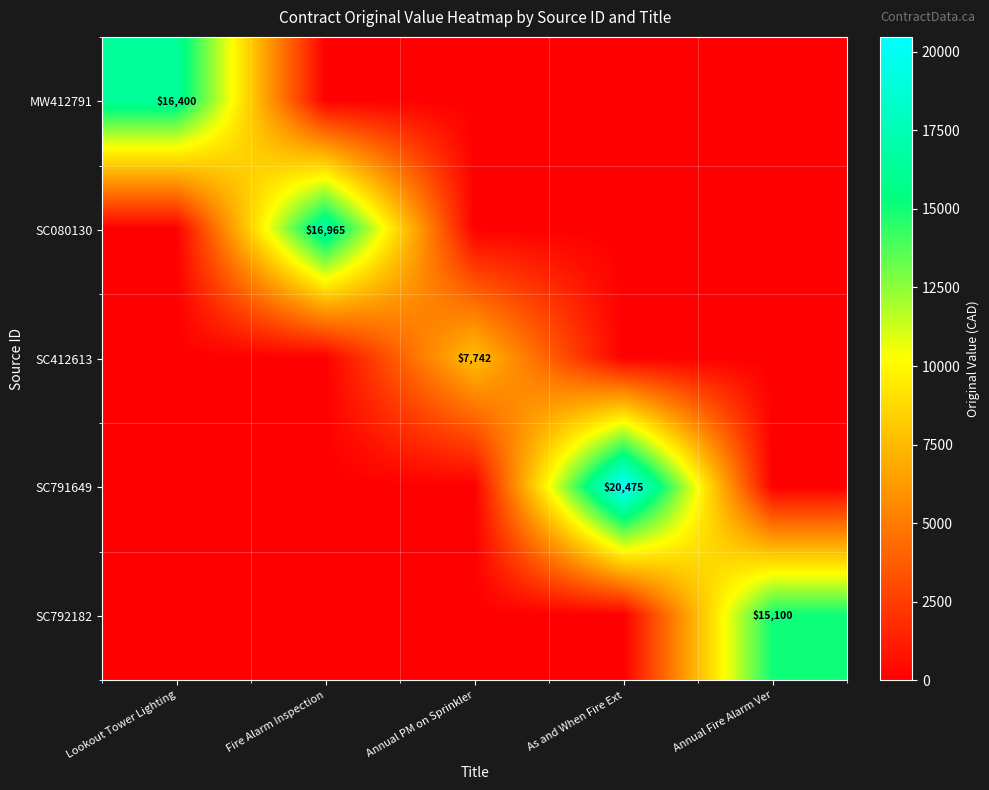

Count the number of data series in this chart.

5